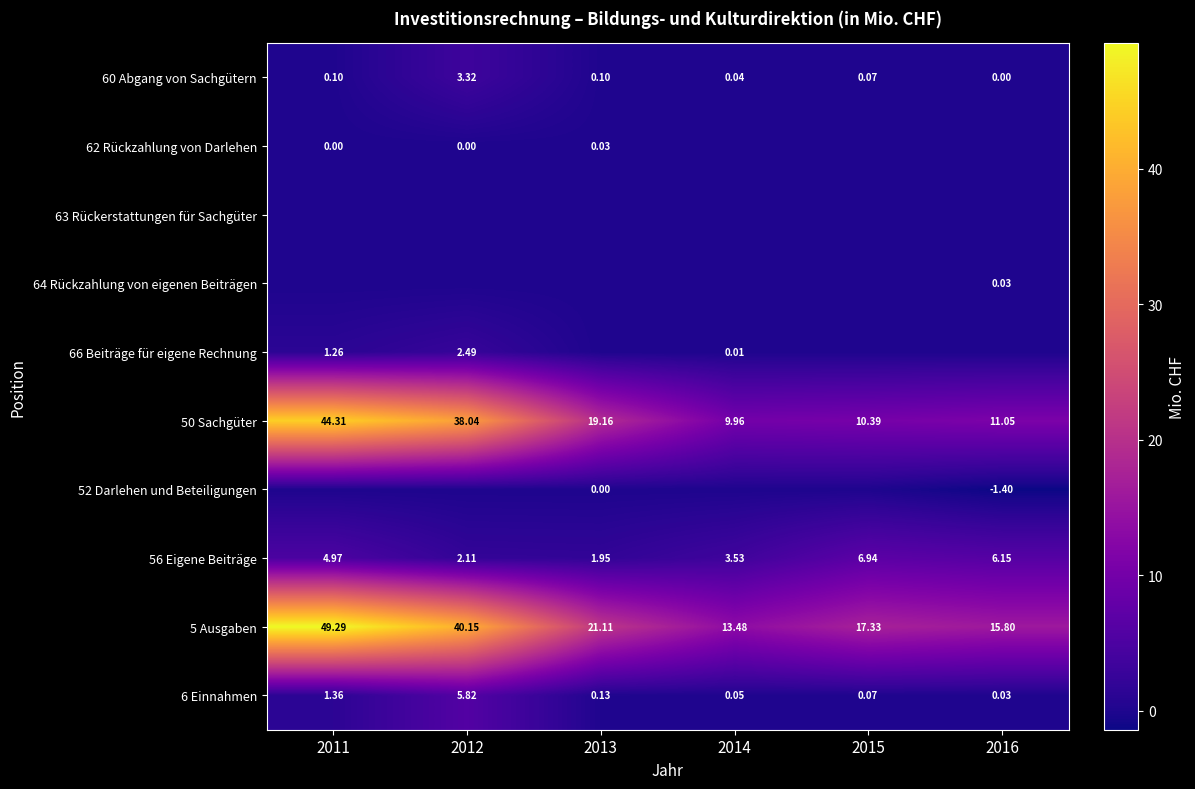

Which series has the largest total across all categories?

5 Ausgaben